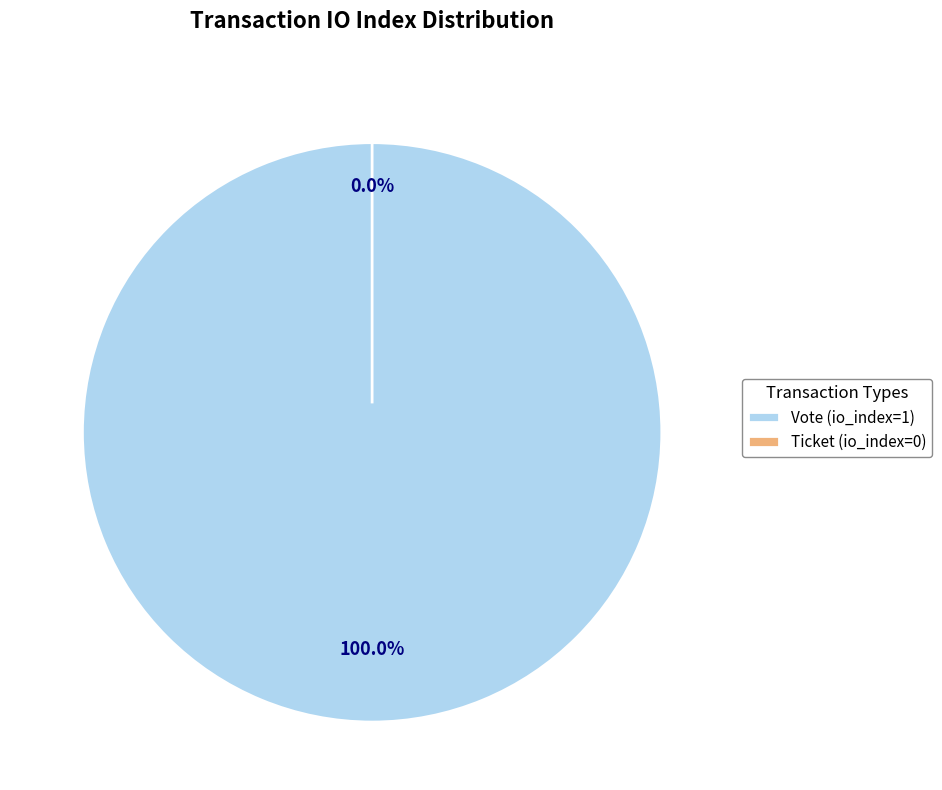

Rank the categories by value from lowest to highest.

Ticket (io_index=0), Vote (io_index=1)